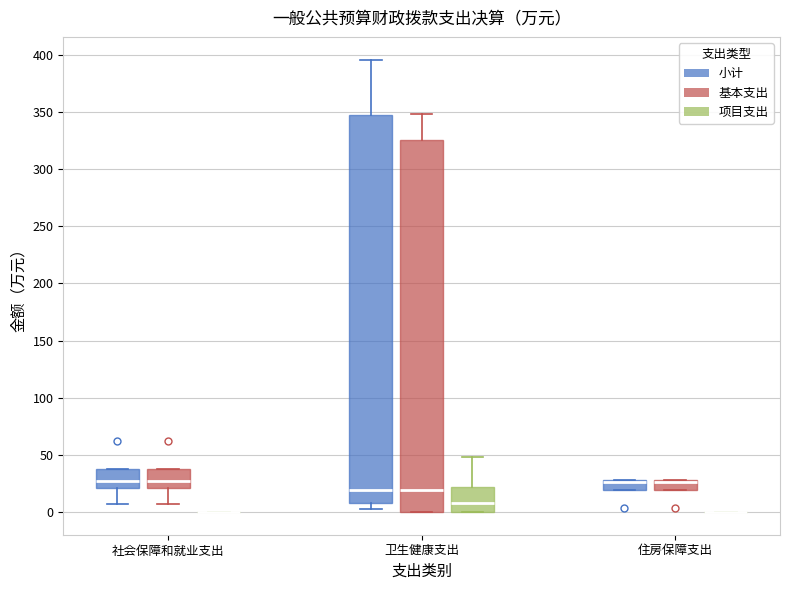

Reading left to right, read every box against the y-axis: the position of its median line, the range the box covers, and the ends of its whiskers. The values are not printed on the chart, so give them approximately, as read against the axis.

社会保障和就业支出 (小计): median 30, box 20 to 35, whiskers 5 to 35
社会保障和就业支出 (基本支出): median 30, box 20 to 35, whiskers 5 to 35
社会保障和就业支出 (项目支出): box collapsed to a line at 0, whiskers 0 to 0
卫生健康支出 (小计): median 20, box 10 to 345, whiskers 5 to 395
卫生健康支出 (基本支出): median 20, box 0 to 325, whiskers 0 to 350
卫生健康支出 (项目支出): median 10, box 0 to 20, whiskers 0 to 50
住房保障支出 (小计): median 25 (drawn on the box's upper edge), box 20 to 30, whiskers 20 to 30
住房保障支出 (基本支出): median 25 (drawn on the box's upper edge), box 20 to 30, whiskers 20 to 30
住房保障支出 (项目支出): box collapsed to a line at 0, whiskers 0 to 0